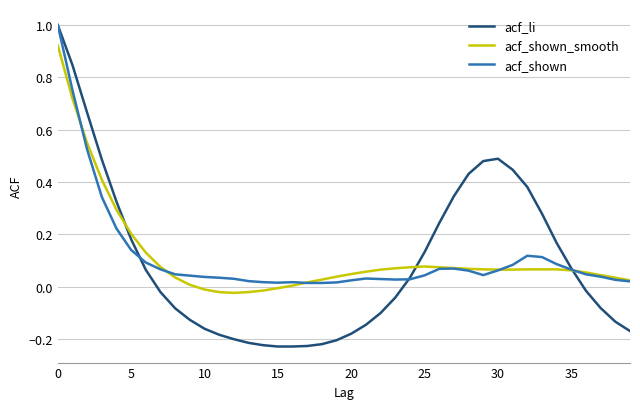

How many lines are shown in the chart?

3